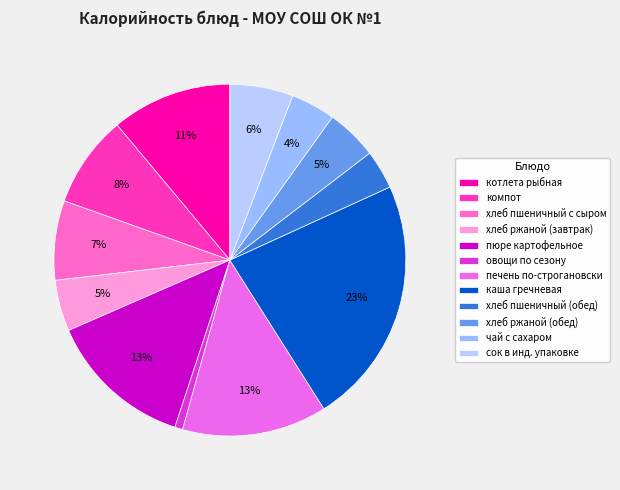

Count the number of slices in the pie.

12